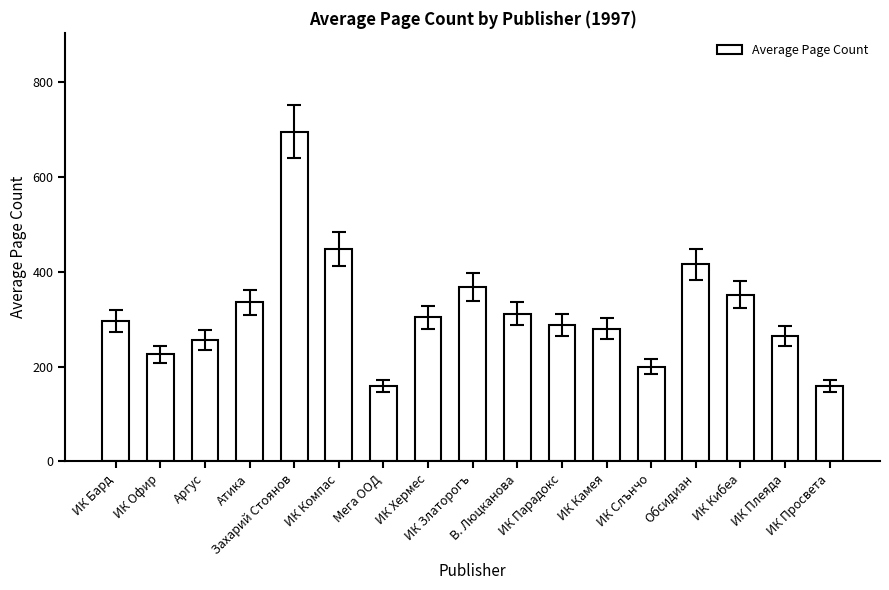

What is the value of the 3rd bar from the left?

256